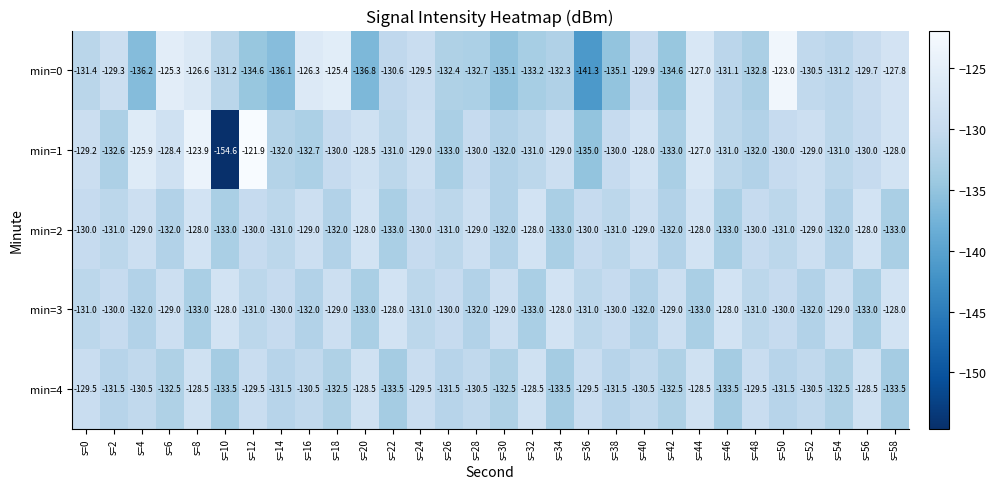

At which category is the sum across all series the highest?

s=8